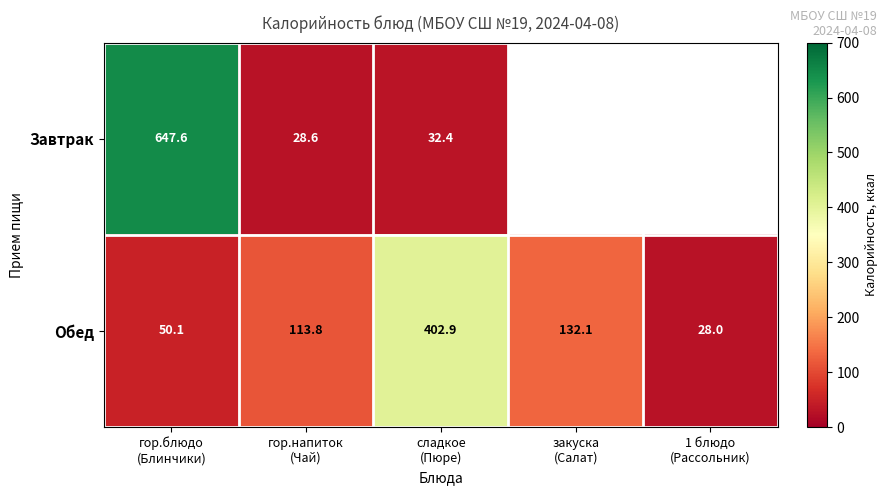

What is the difference between the maximum and minimum values in the Обед series?

374.9